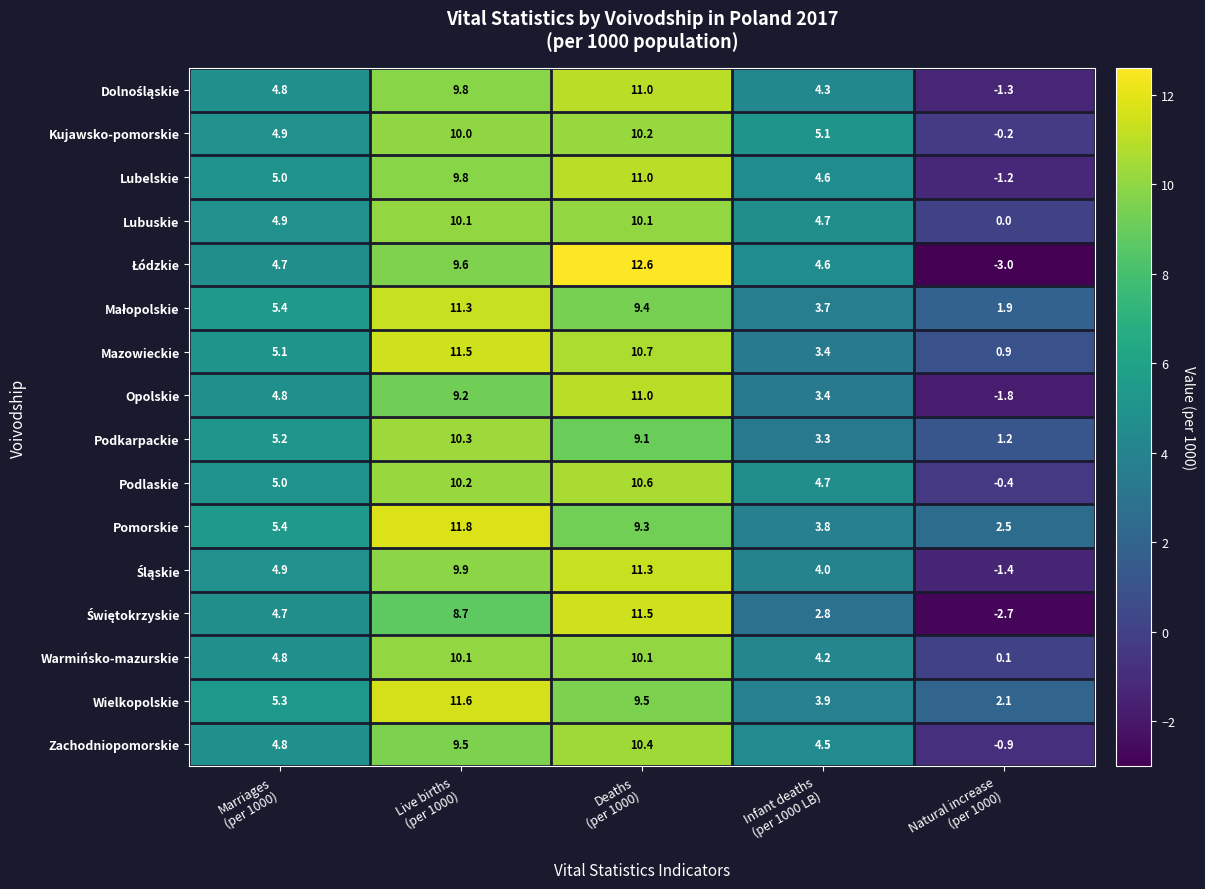

Which category has the lowest value across all series?

Natural increase
(per 1000)